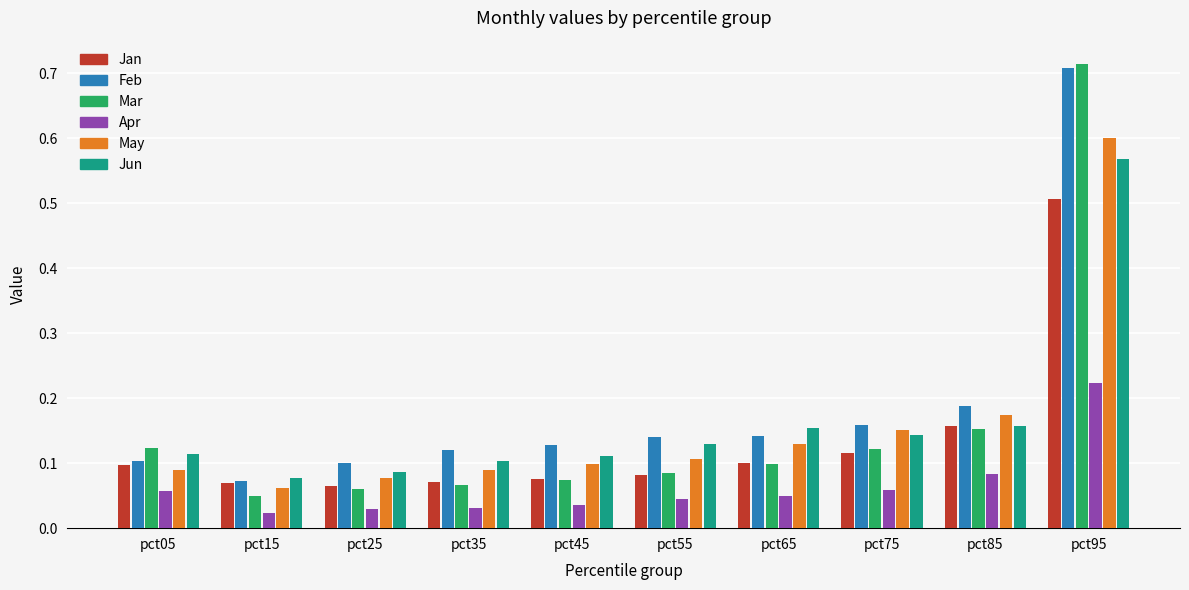

Which category has the lowest value in the May series?

pct15